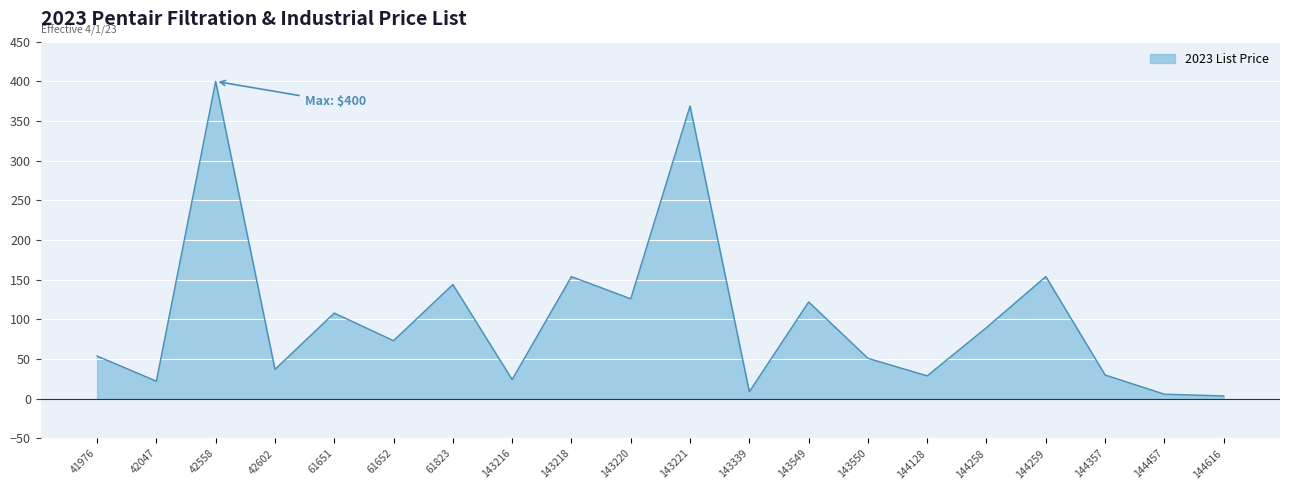

What value does the data have at 41976?

53.9